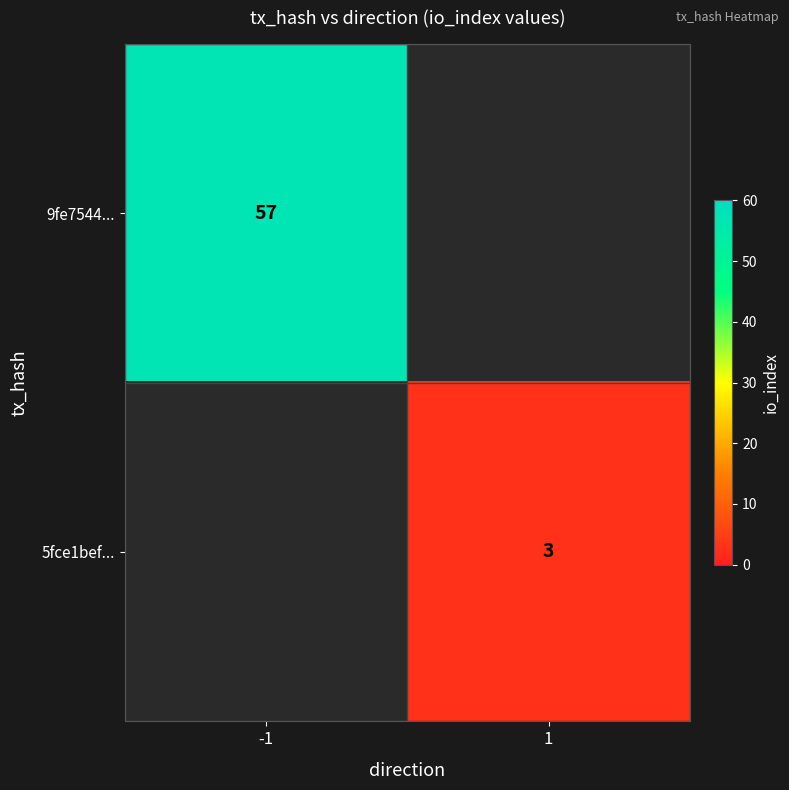

Is the value of 5fce1bef... at 1 greater than the value of 9fe7544... at -1?

No